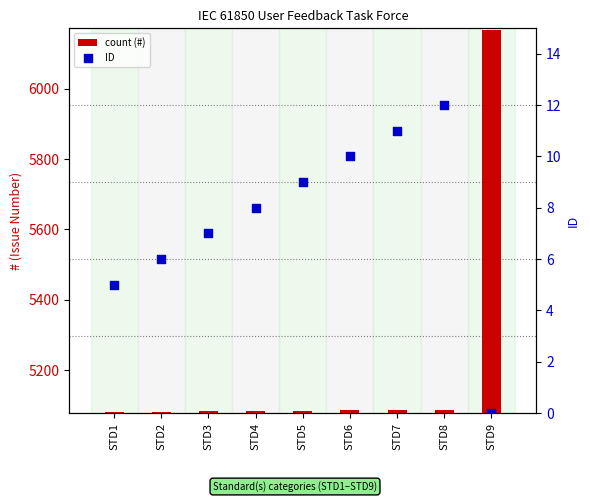

Is the value of ID at STD7 greater than the value of count (#) at STD2?

No